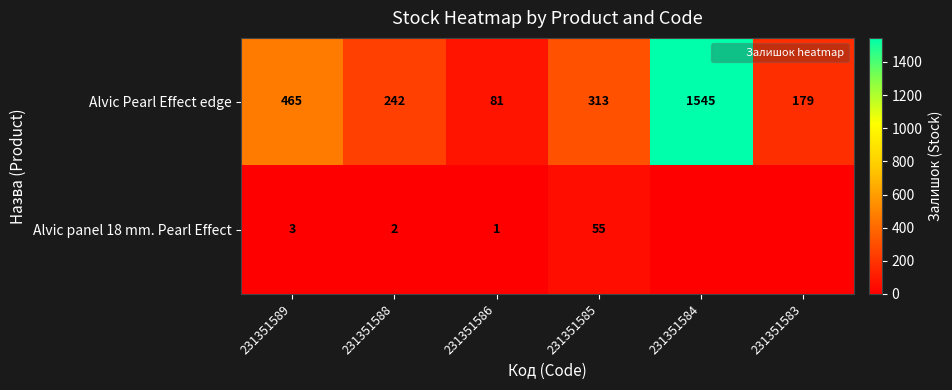

At which label does Alvic Pearl Effect edge reach its minimum?

231351586